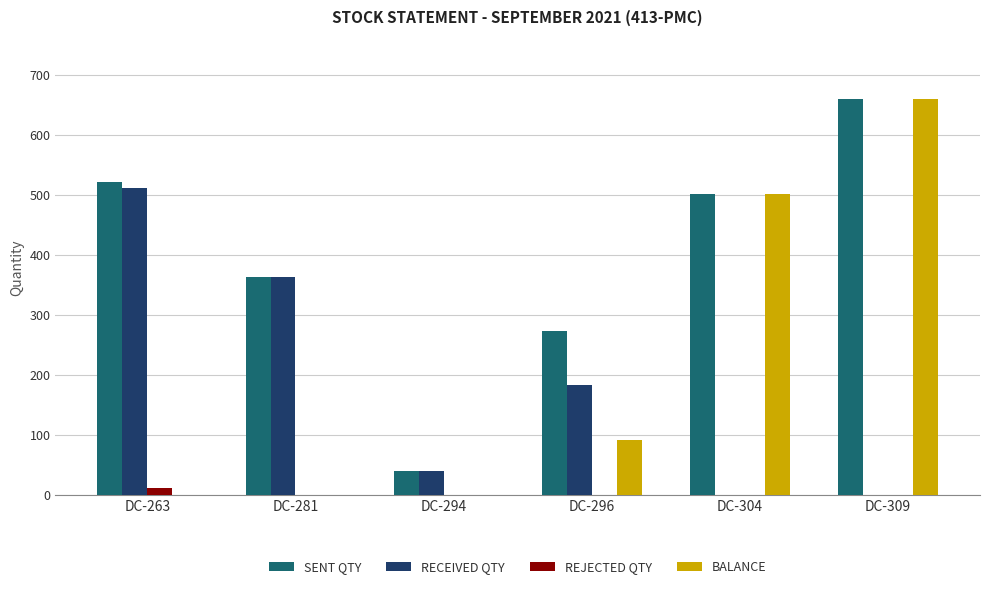

Does the chart contain stacked bars?

No